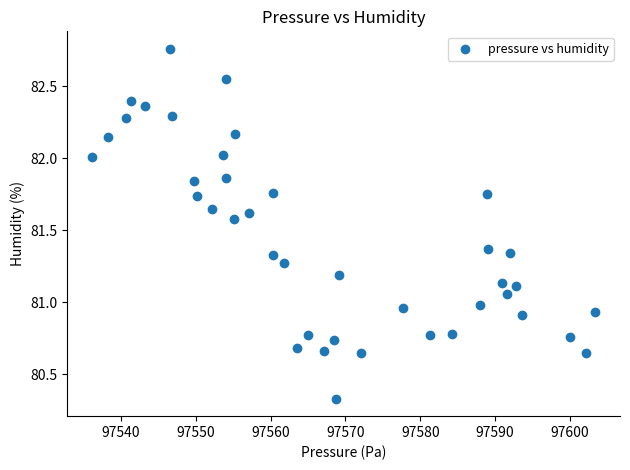

What is the range of Y values (max minus min)?

2.4